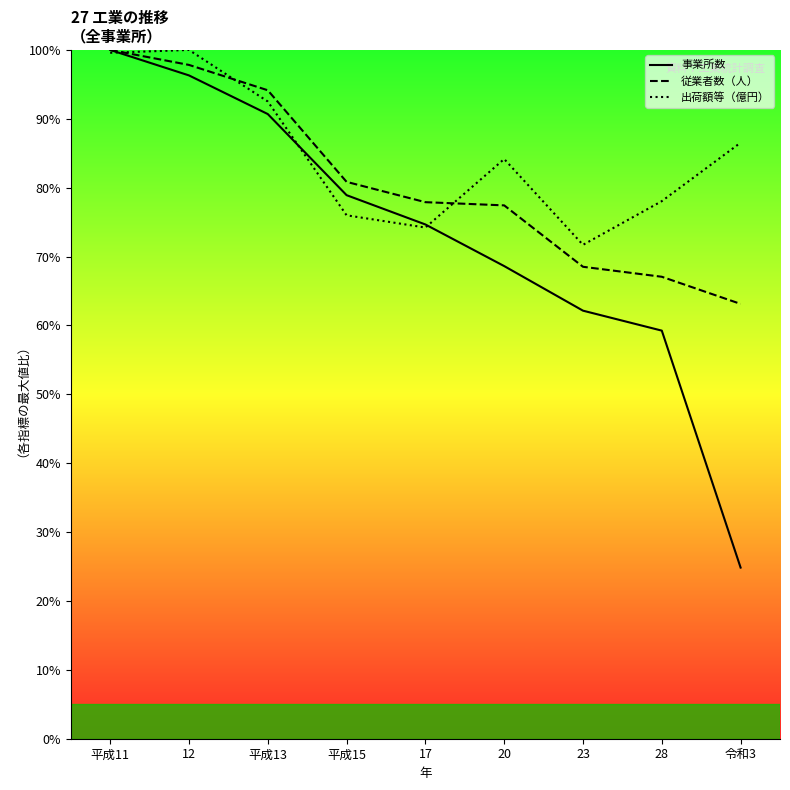

Between 平成11 and 23, which series saw the biggest shift?

事業所数